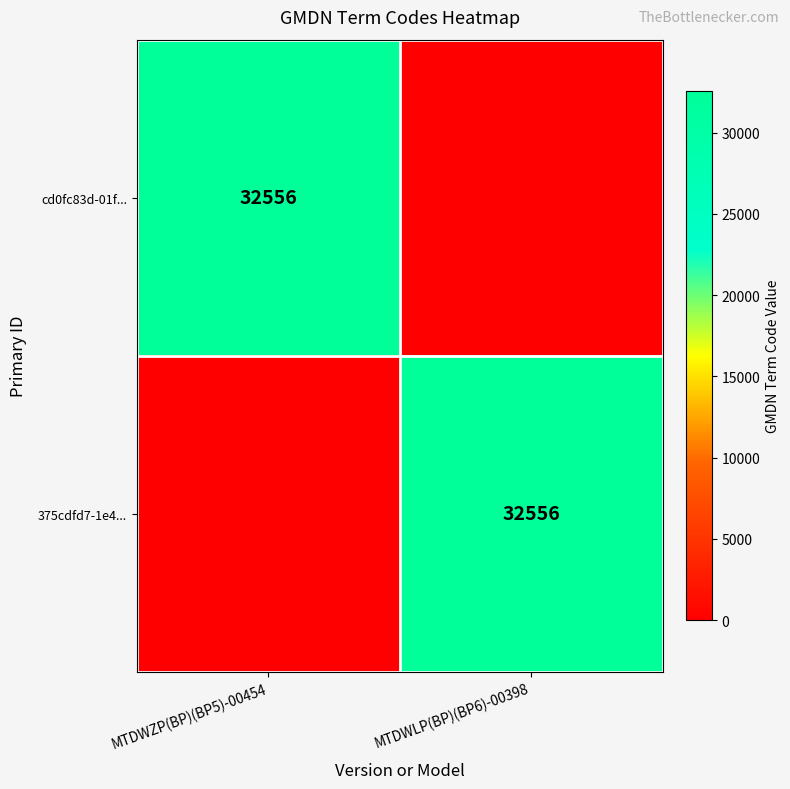

Is it true that cd0fc83d-01f... equals 42446 at MTDWZP(BP)(BP5)-00454?

False